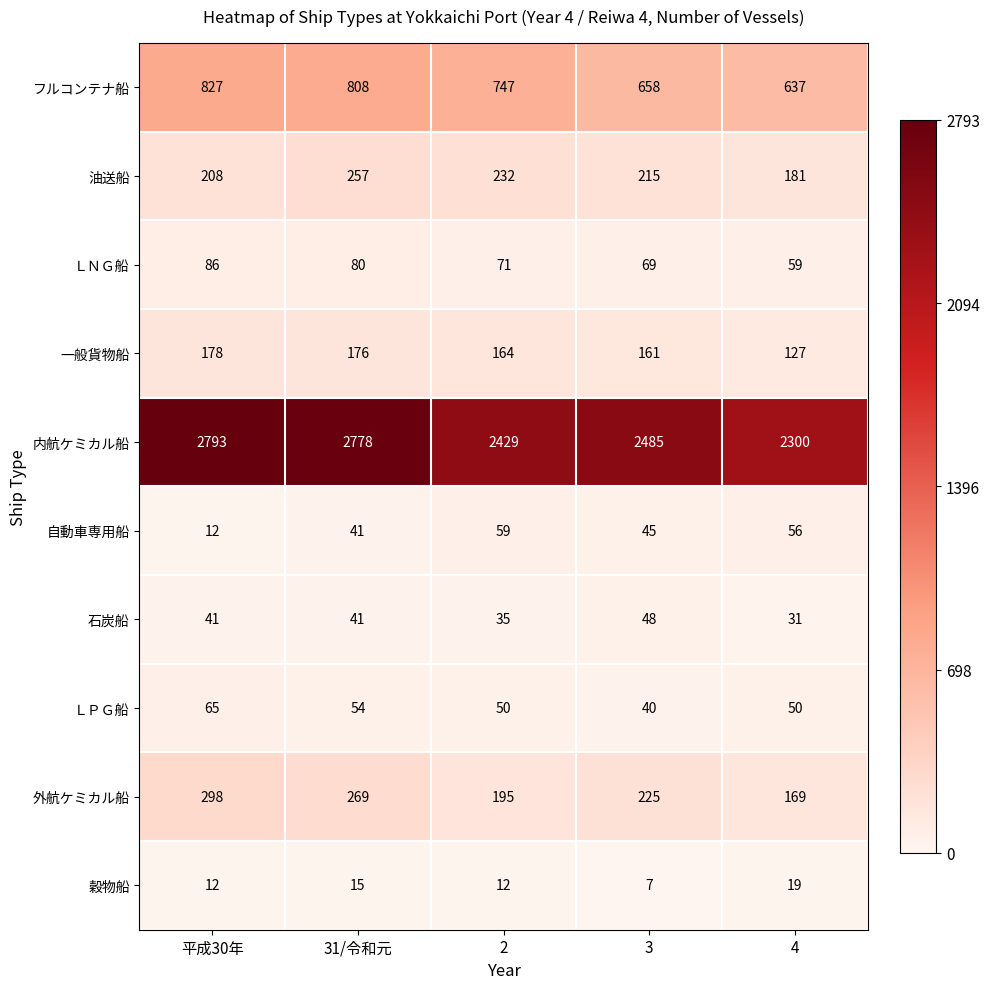

What is the difference between the highest and lowest values at 3?

2478